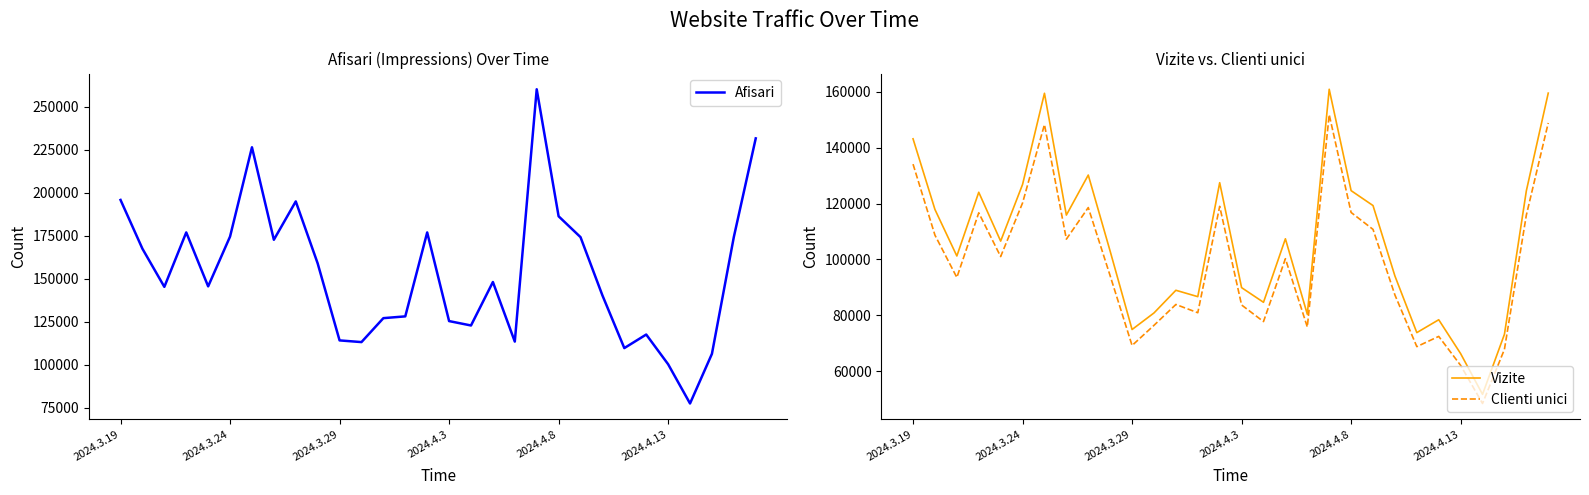

True or false: Clienti unici has more than 2 points higher than both neighbors.

True